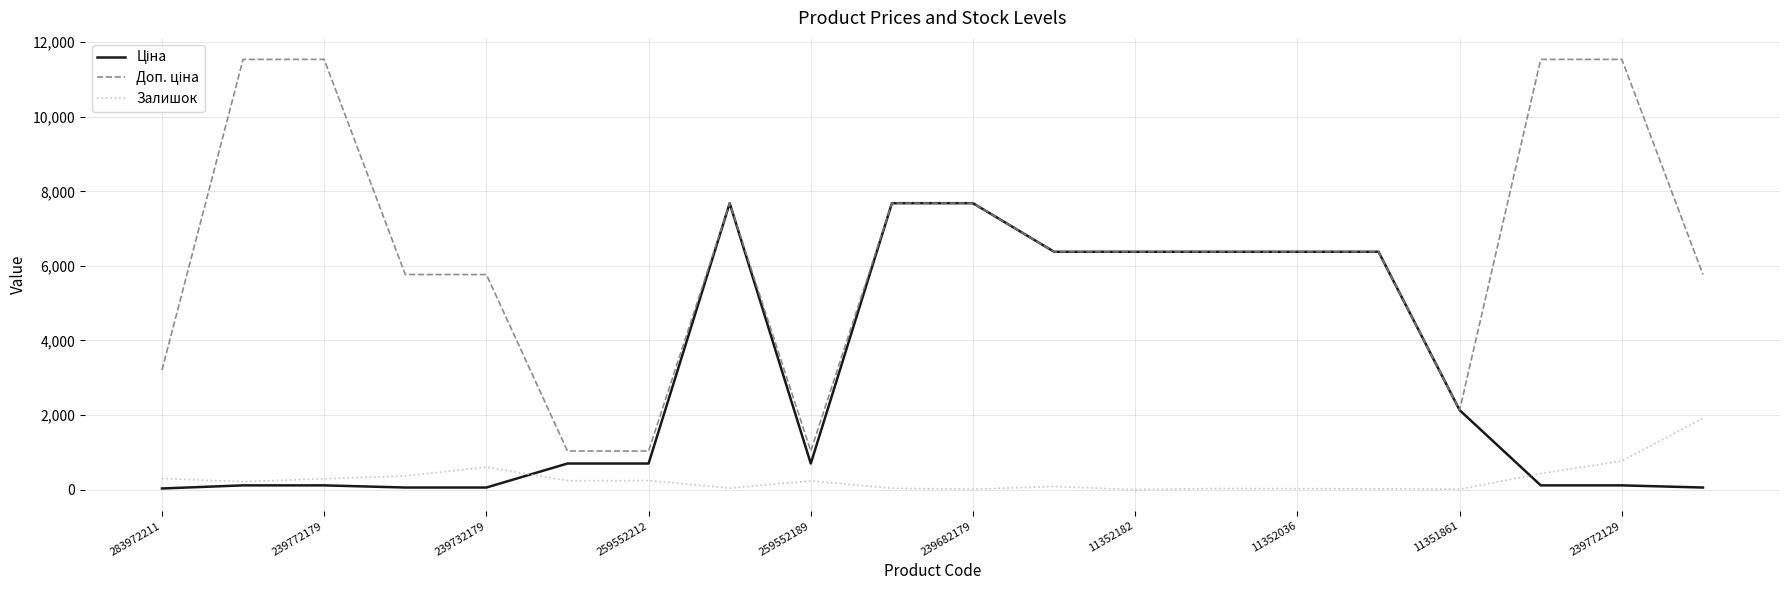

Is this an area chart (filled region under the line)?

No